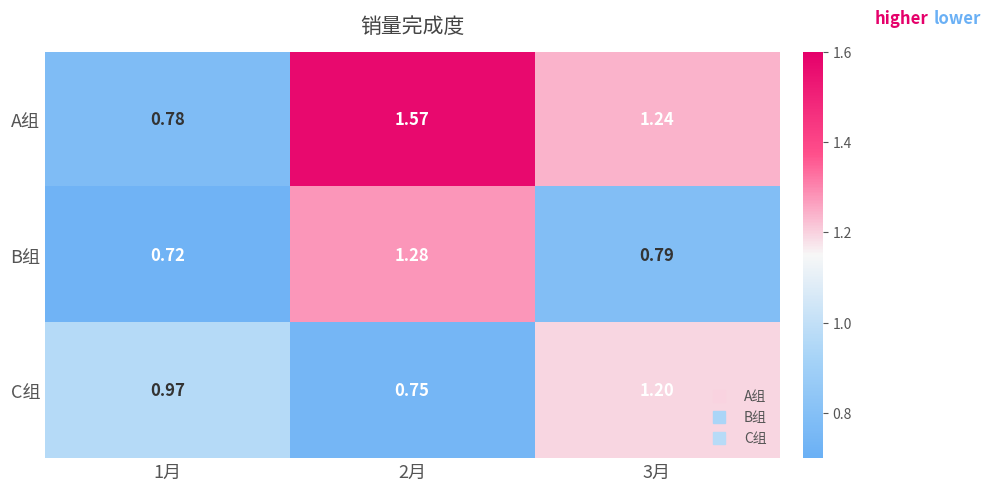

What is the total value across all series at 3月?

3.2